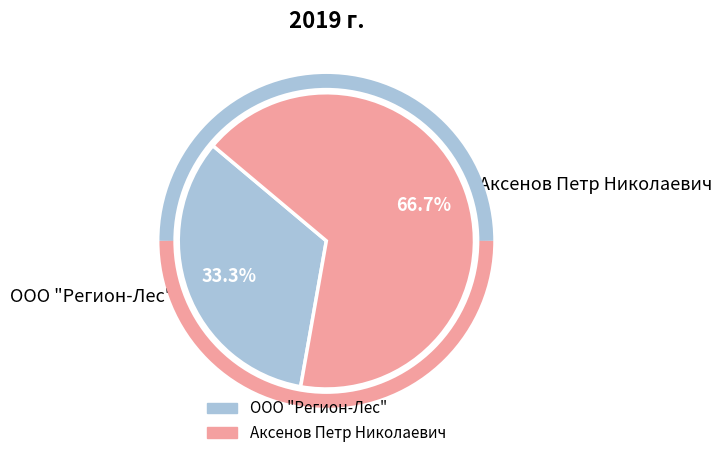

Which category has the biggest portion of the pie?

Аксенов Петр Николаевич